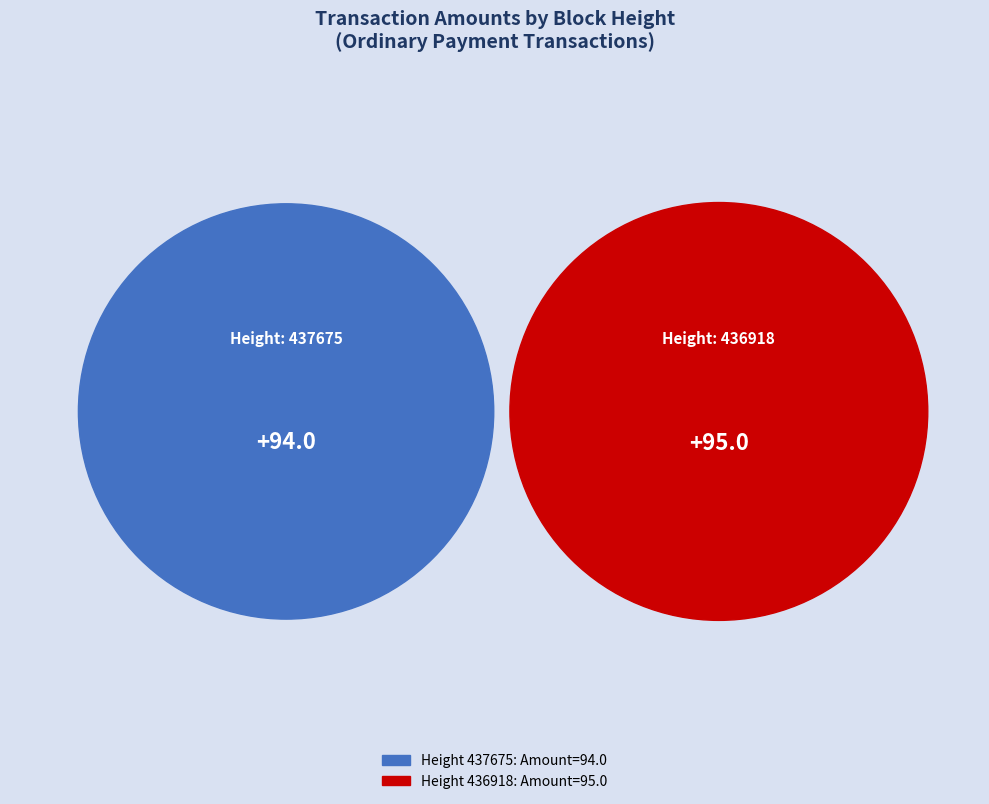

To the nearest percent, what is the difference between the largest and smallest slice percentages?

1%